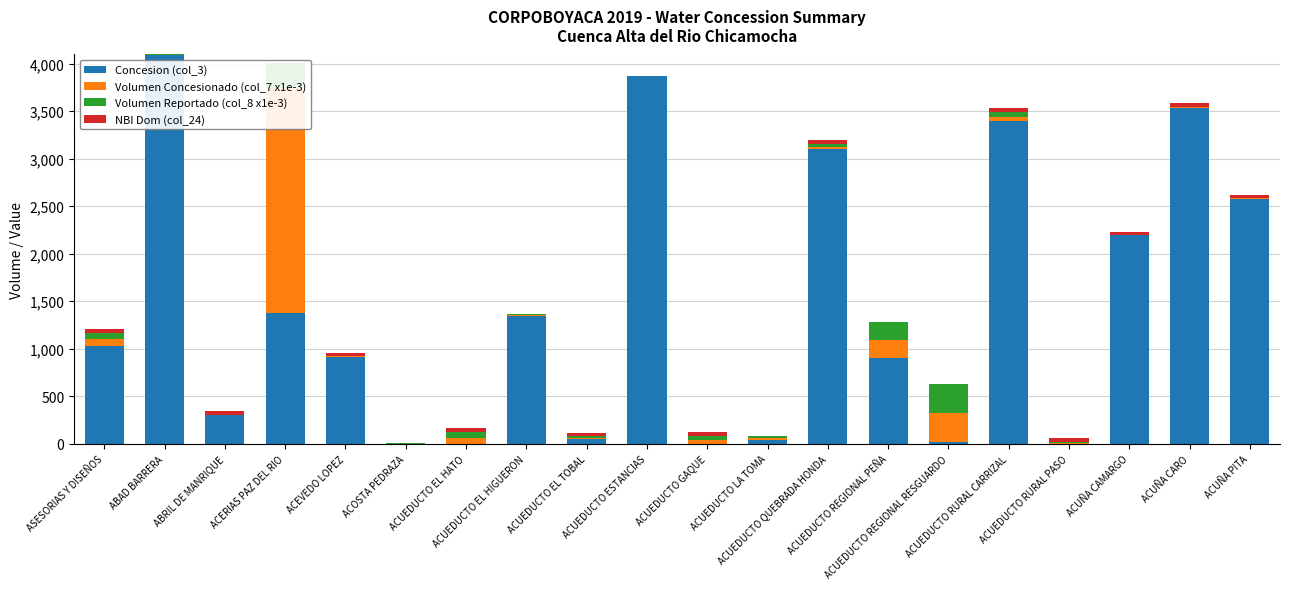

The Volumen Concesionado (col_7 x1e-3) series shows 452.0 at ACUEDUCTO REGIONAL RESGUARDO. True or false?

False